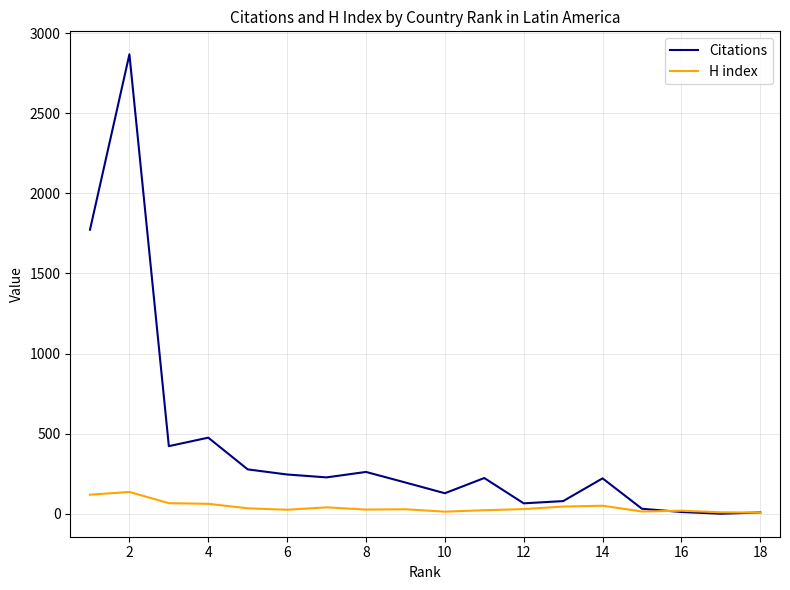

What is the highest value of the Citations series?

2868